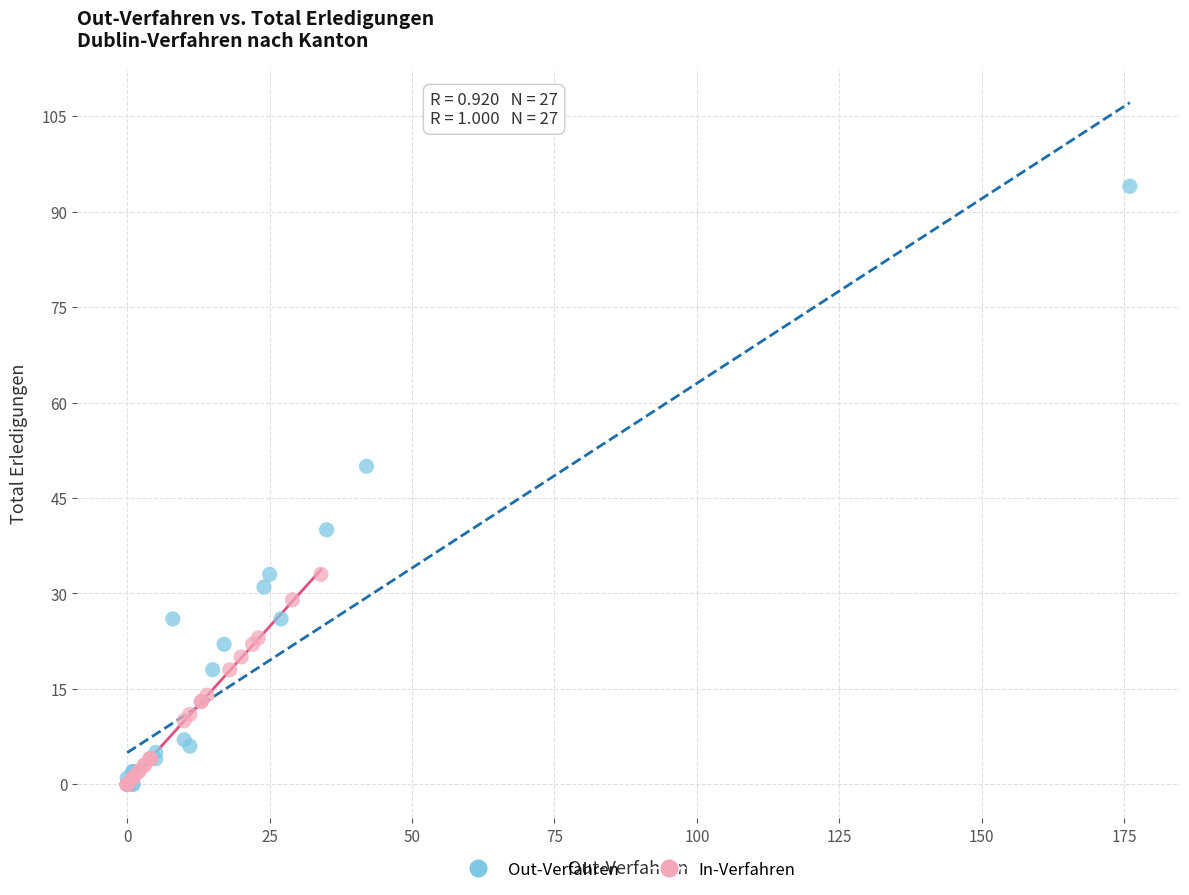

What are all the series names shown in the legend?

Out-Verfahren, In-Verfahren